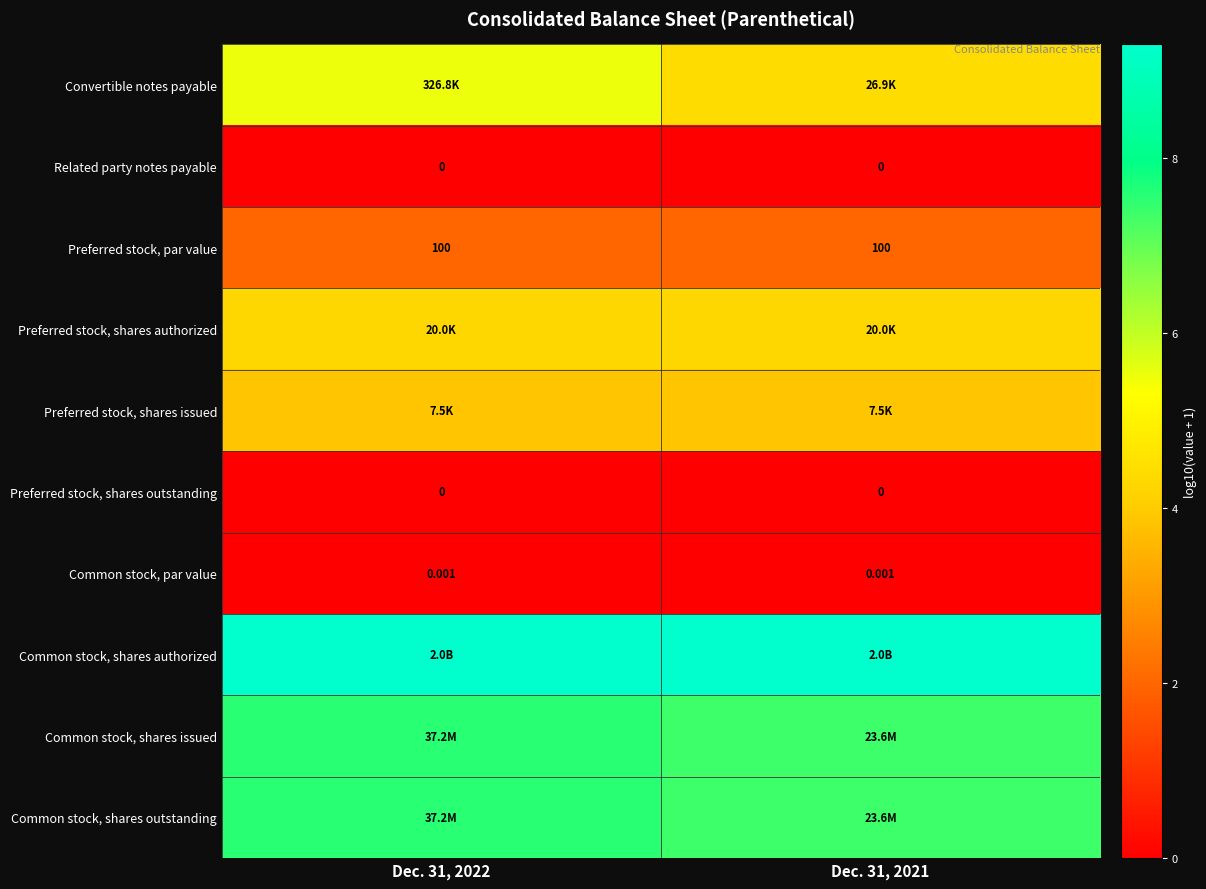

Is the value of Common stock, par value at Dec. 31, 2021 greater than the value of Preferred stock, shares outstanding at Dec. 31, 2022?

Yes